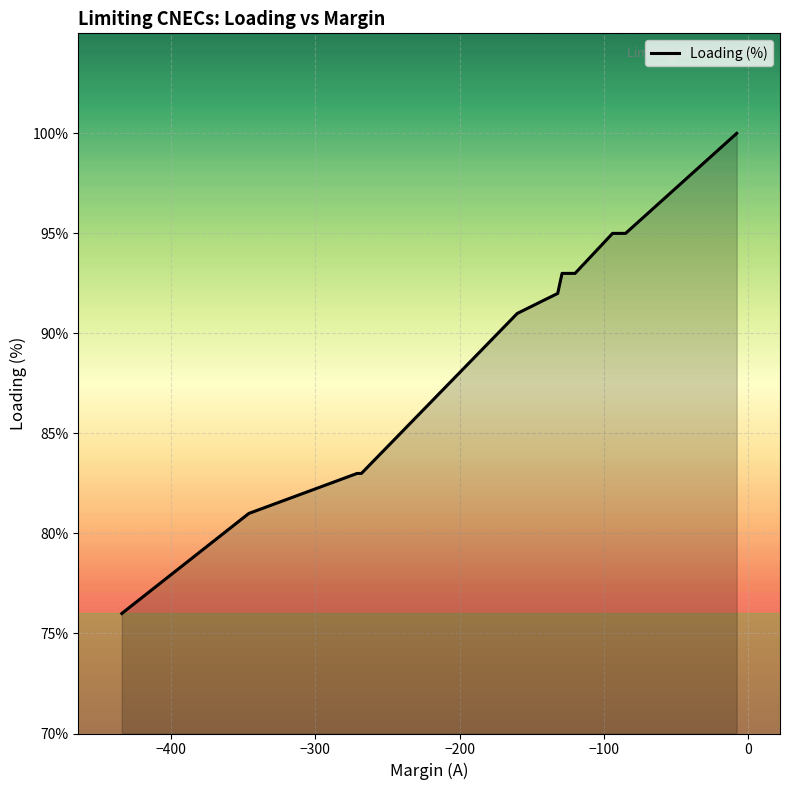

The value at −400 is 56. True or false?

False